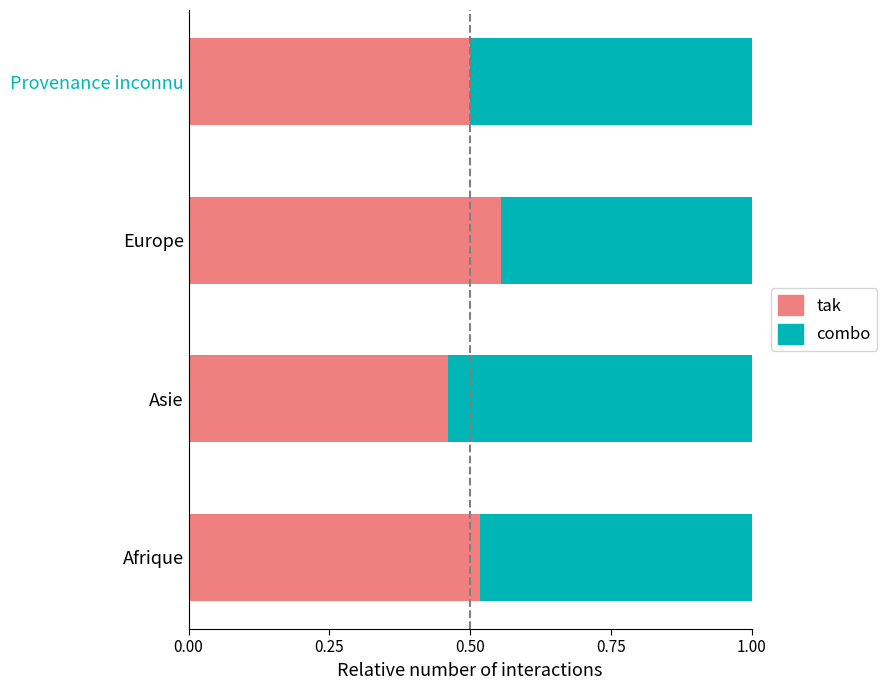

What is the total value across all series at Provenance inconnu?

1.0